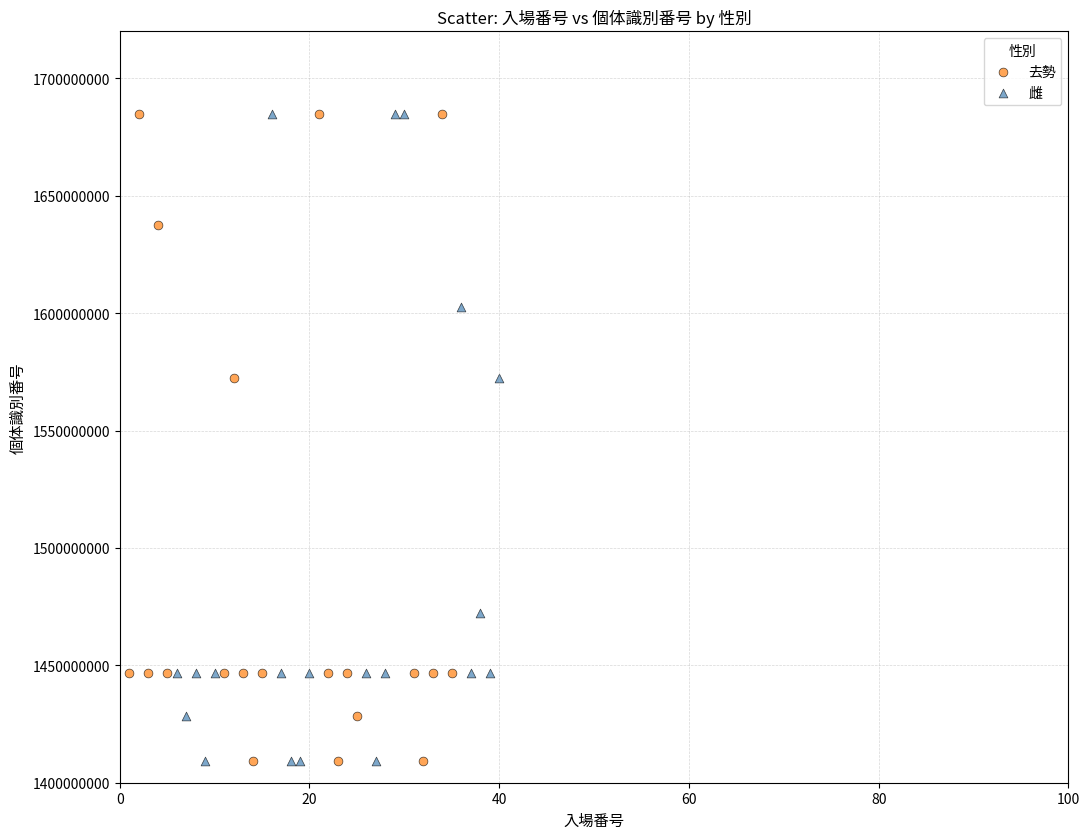

What are all the series names shown in the legend?

去勢, 雌